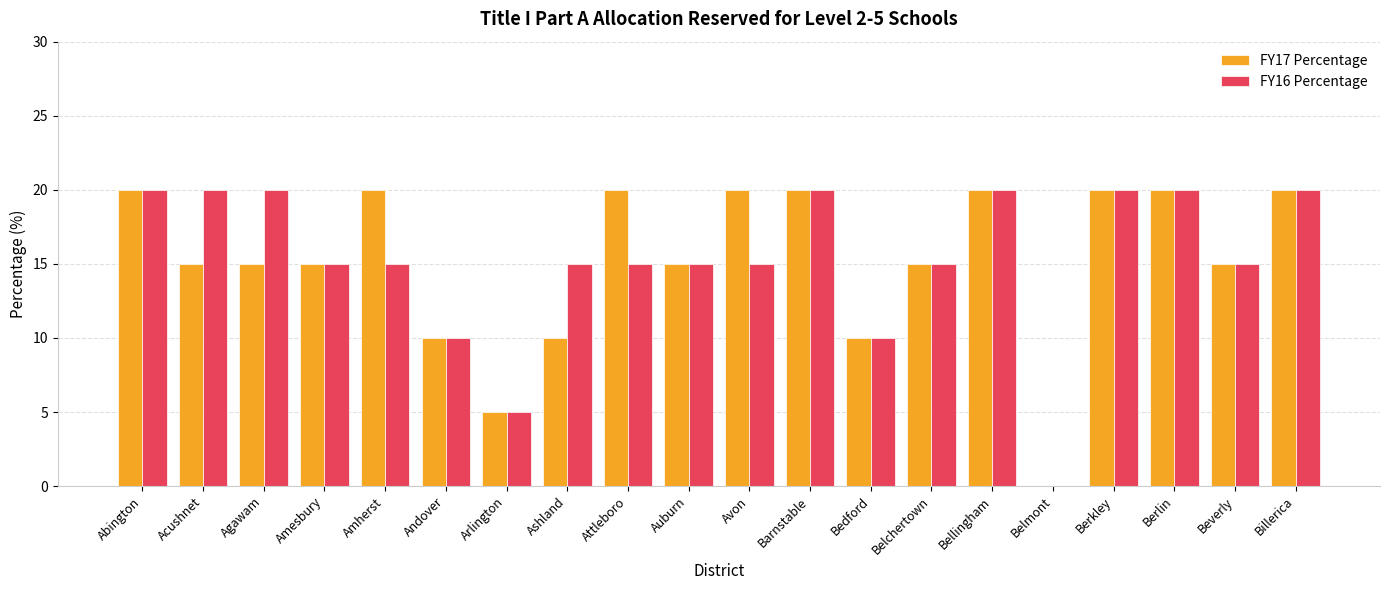

Which series changed the most between Amherst and Barnstable?

FY16 Percentage